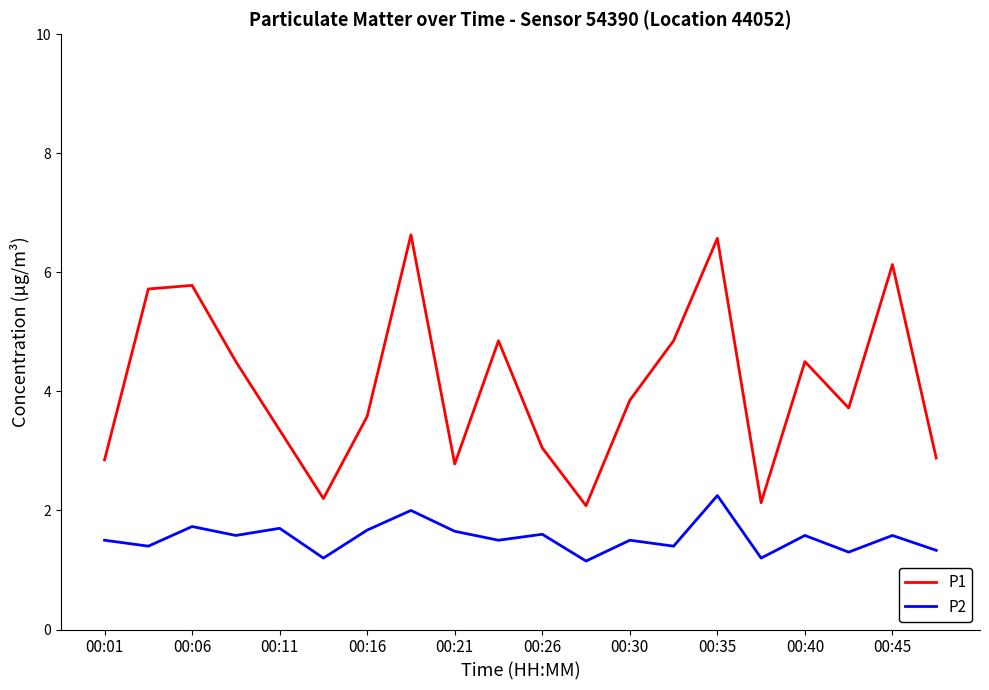

At how many categories does at least one series exceed 6?

3